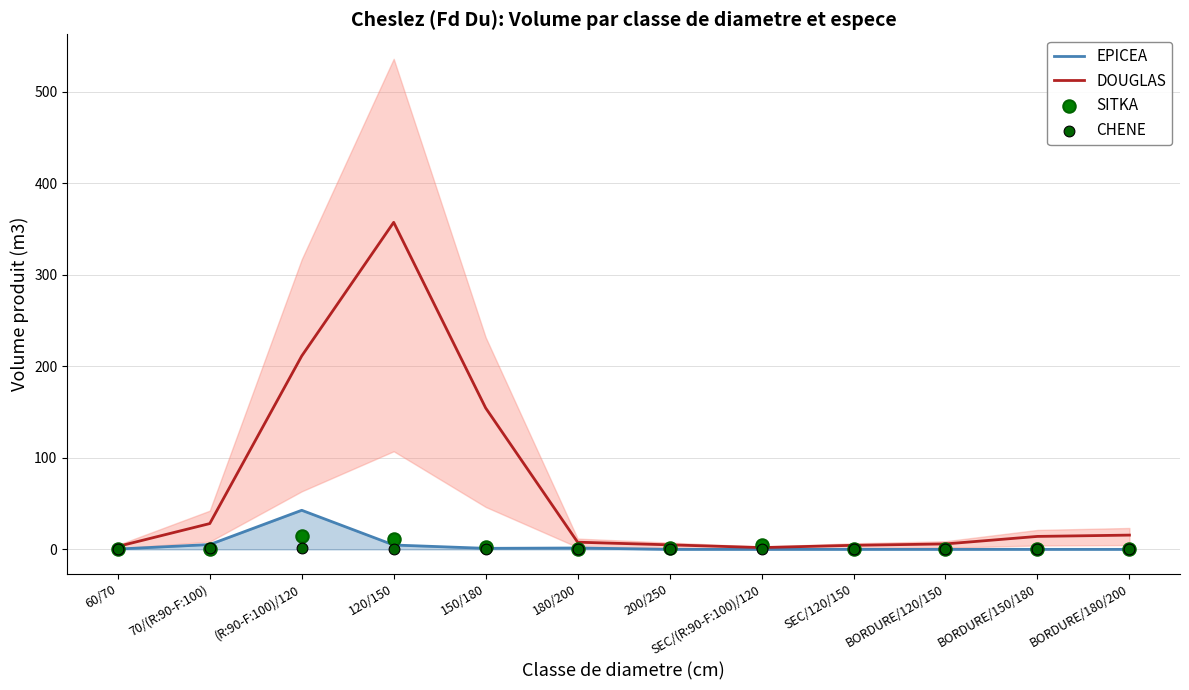

Which series has the widest spread of Y values?

DOUGLAS